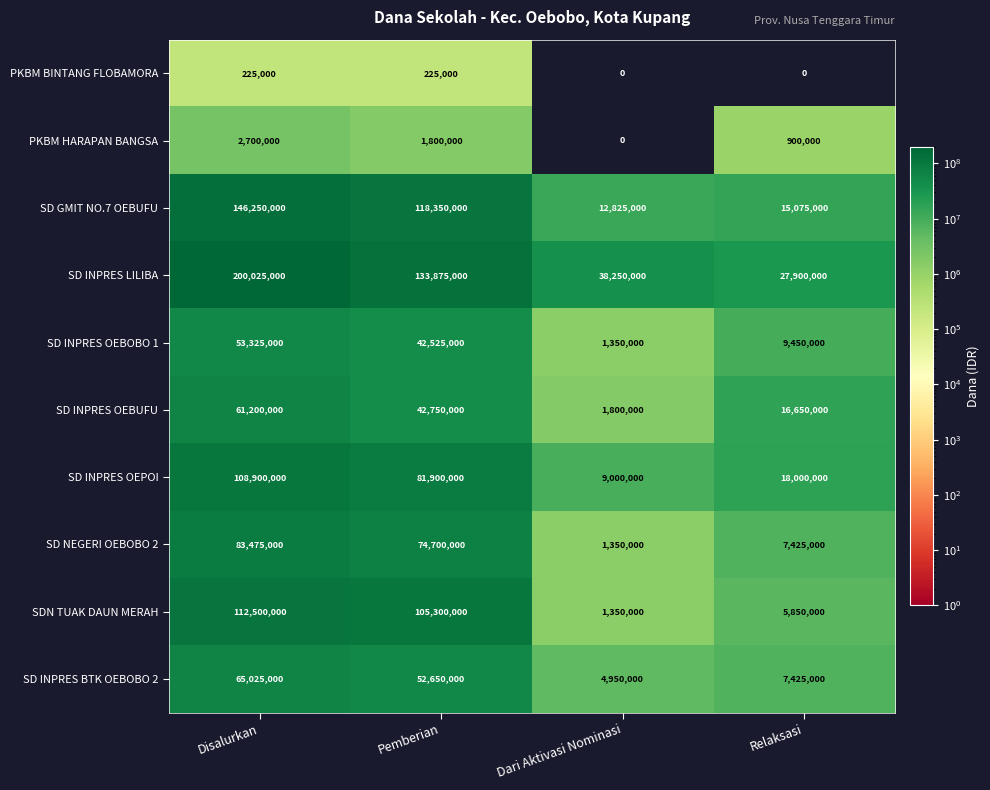

What is the sum of the PKBM BINTANG FLOBAMORA values at Relaksasi and Disalurkan?

225000